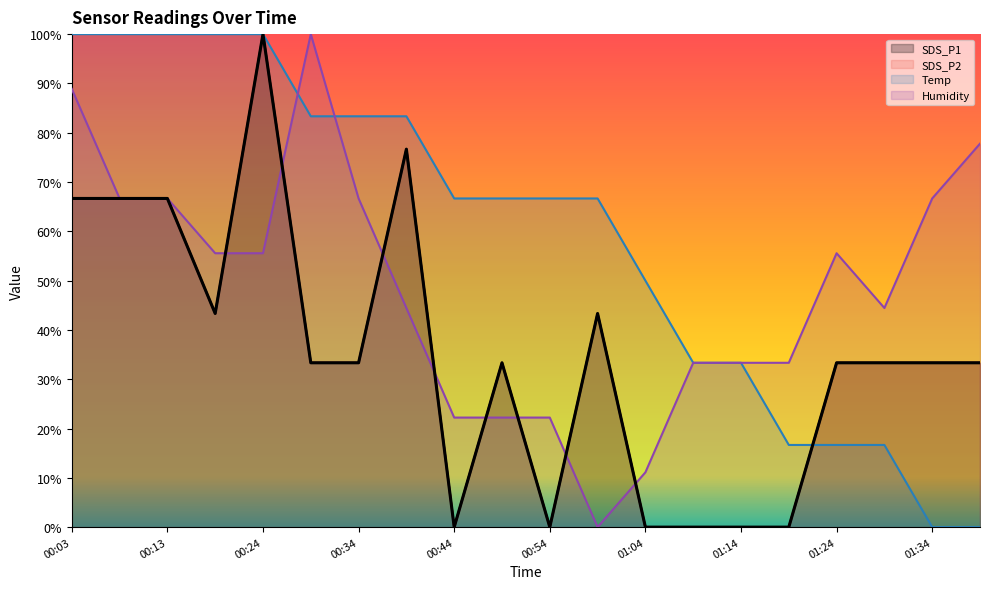

Reading right to left, extract all data points from this chart.

SDS_P1: 01:39=33.3	01:34=33.3	01:29=33.3	01:24=33.3	01:19=0.0	01:14=0.0	01:09=0.0	01:04=0.0	00:59=43.3	00:54=0.0	00:49=33.3	00:44=0.0	00:39=76.7	00:34=33.3	00:29=33.3	00:24=100.0	00:19=43.3	00:13=66.7	00:08=66.7	00:03=66.7
SDS_P2: 01:39=33.3	01:34=33.3	01:29=33.3	01:24=33.3	01:19=0.0	01:14=0.0	01:09=0.0	01:04=0.0	00:59=43.3	00:54=0.0	00:49=33.3	00:44=0.0	00:39=76.7	00:34=33.3	00:29=33.3	00:24=100.0	00:19=43.3	00:13=66.7	00:08=66.7	00:03=66.7
Temp: 01:39=0.0	01:34=0.0	01:29=16.7	01:24=16.7	01:19=16.7	01:14=33.3	01:09=33.3	01:04=50.0	00:59=66.7	00:54=66.7	00:49=66.7	00:44=66.7	00:39=83.3	00:34=83.3	00:29=83.3	00:24=100.0	00:19=100.0	00:13=100.0	00:08=100.0	00:03=100.0
Humidity: 01:39=77.8	01:34=66.7	01:29=44.4	01:24=55.6	01:19=33.3	01:14=33.3	01:09=33.3	01:04=11.1	00:59=0.0	00:54=22.2	00:49=22.2	00:44=22.2	00:39=44.4	00:34=66.7	00:29=100.0	00:24=55.6	00:19=55.6	00:13=66.7	00:08=66.7	00:03=88.9